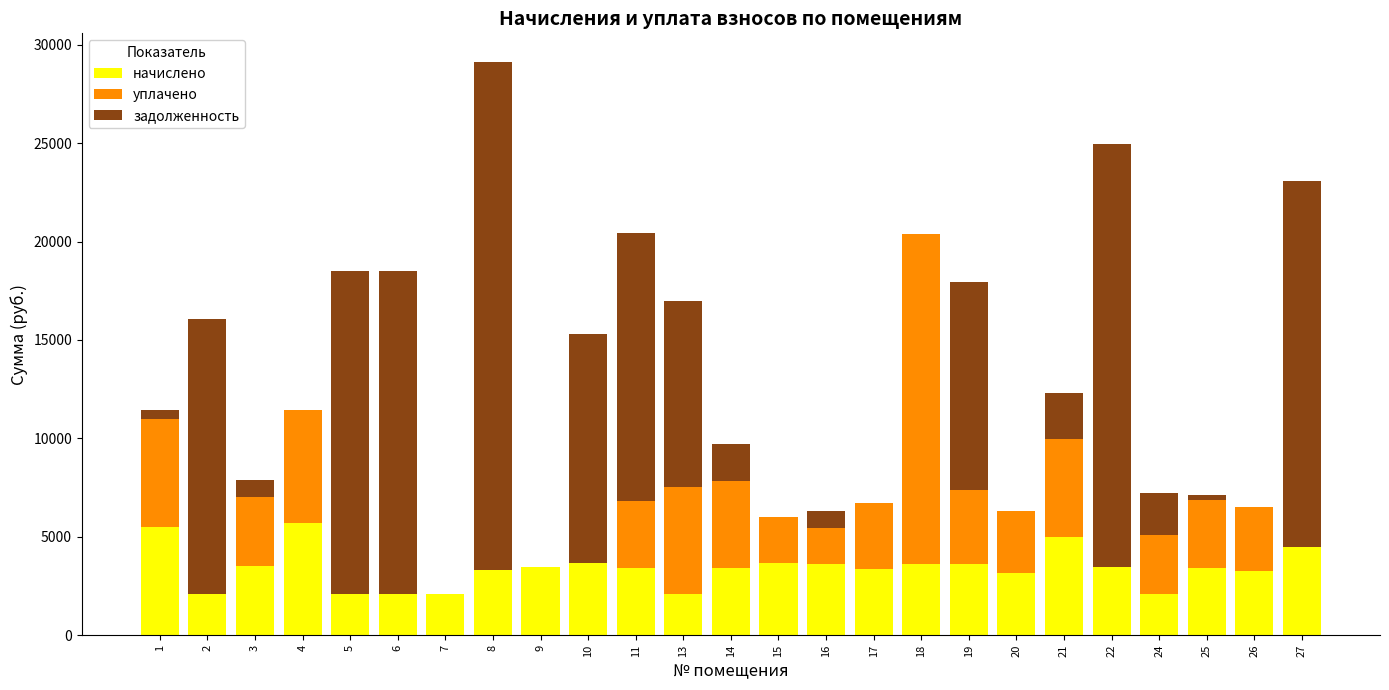

What is the highest value of the начислено series?

5725.8